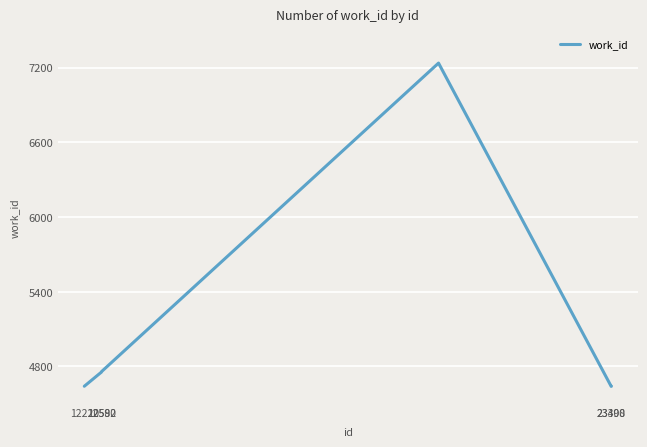

What is the difference between the maximum and minimum values?

2597